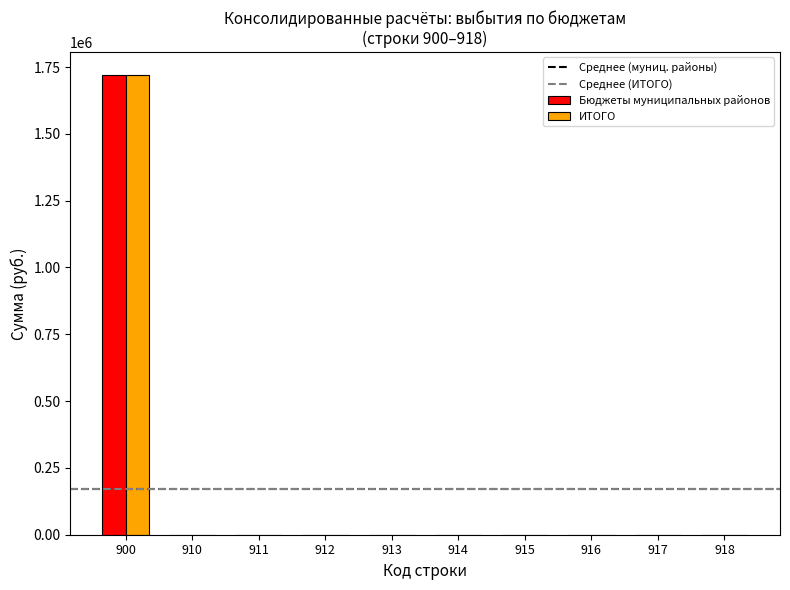

Reading left to right, what are all the values shown in this chart?

Бюджеты муниципальных районов: 900=1720510	910=0	911=0	912=0	913=0	914=0	915=0	916=0	917=0	918=0
ИТОГО: 900=1720510	910=0	911=0	912=0	913=0	914=0	915=0	916=0	917=0	918=0